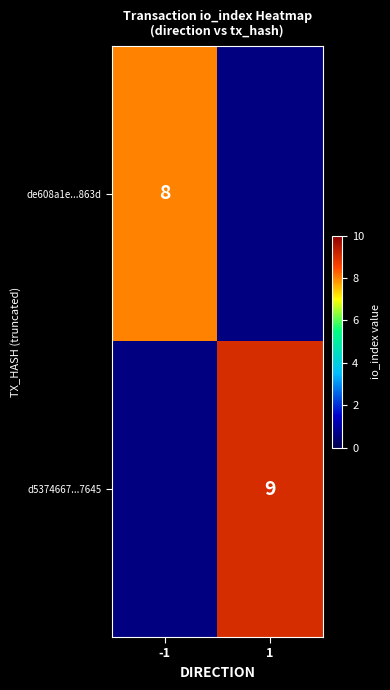

The de608a1e...863d series shows 8 at -1. True or false?

True